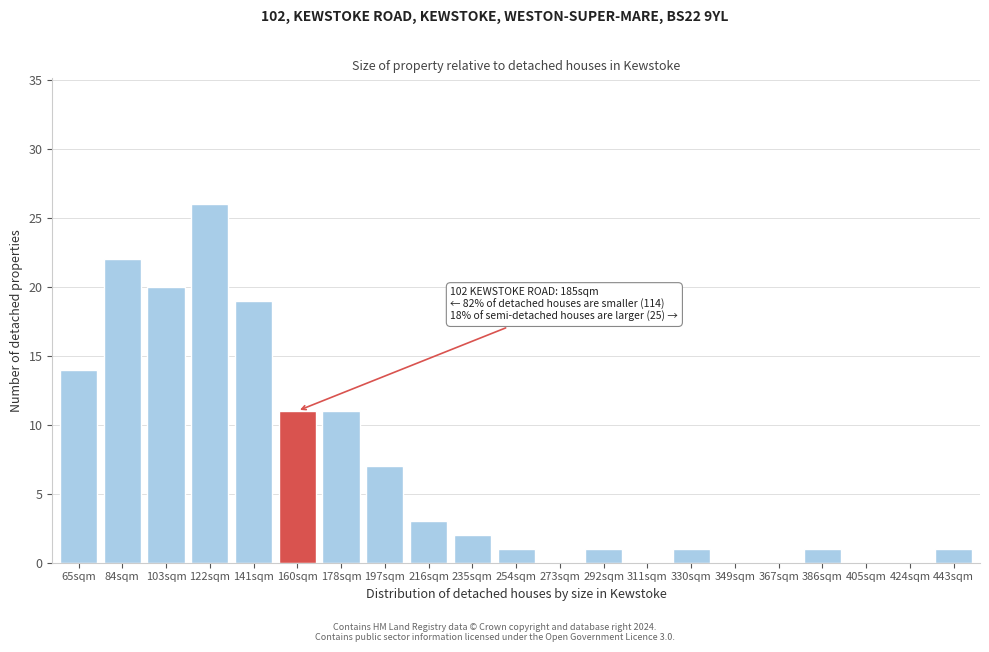

Reading right to left, extract all data points from this chart.

443sqm=1	424sqm=0	405sqm=0	386sqm=1	367sqm=0	349sqm=0	330sqm=1	311sqm=0	292sqm=1	273sqm=0	254sqm=1	235sqm=2	216sqm=3	197sqm=7	178sqm=11	160sqm=11	141sqm=19	122sqm=26	103sqm=20	84sqm=22	65sqm=14